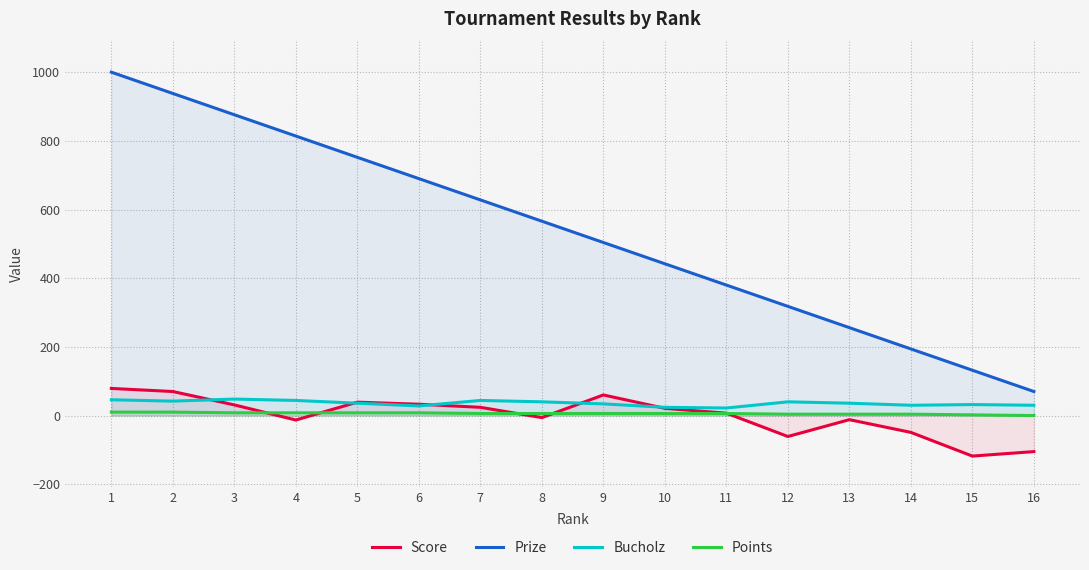

What is the highest value of the Points series?

10